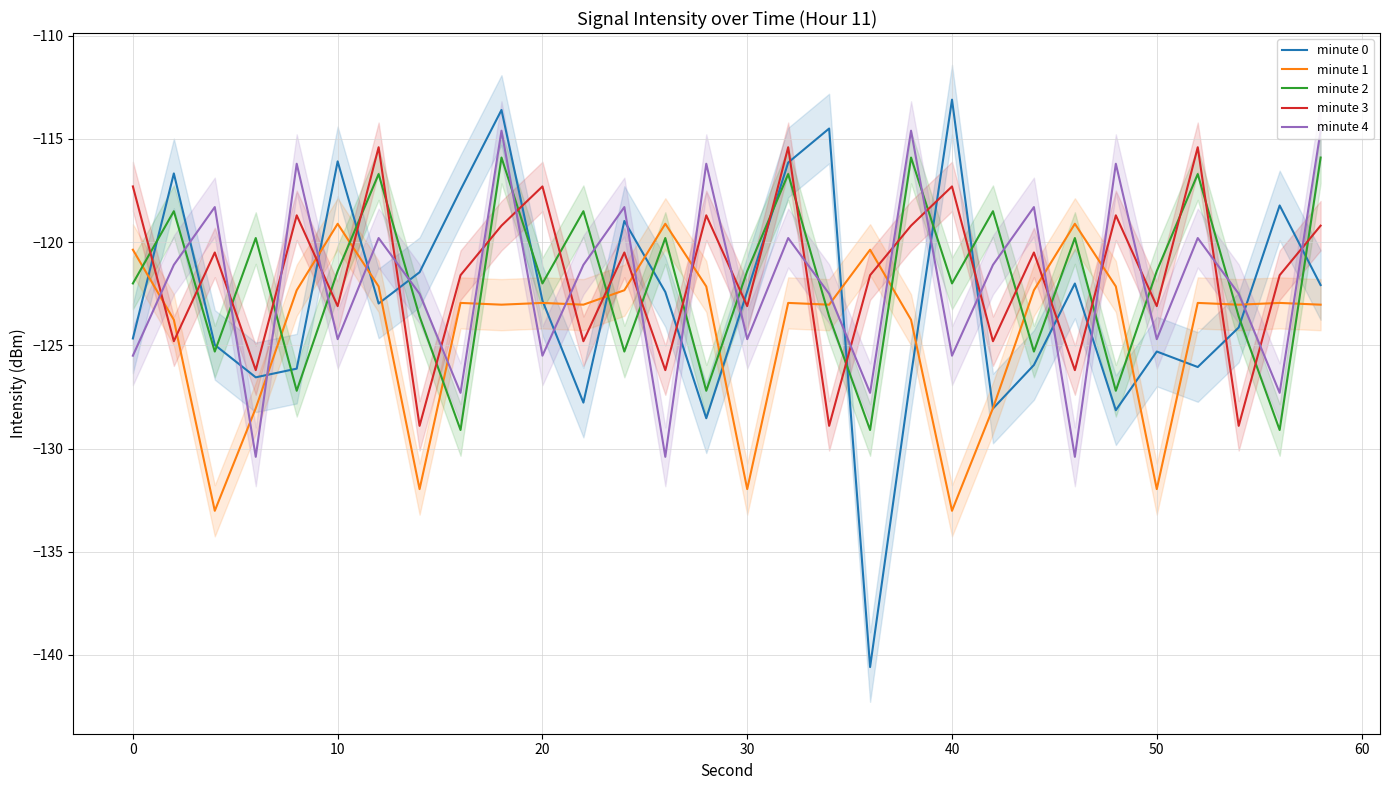

How many interior local peaks does the minute 3 series have?

11